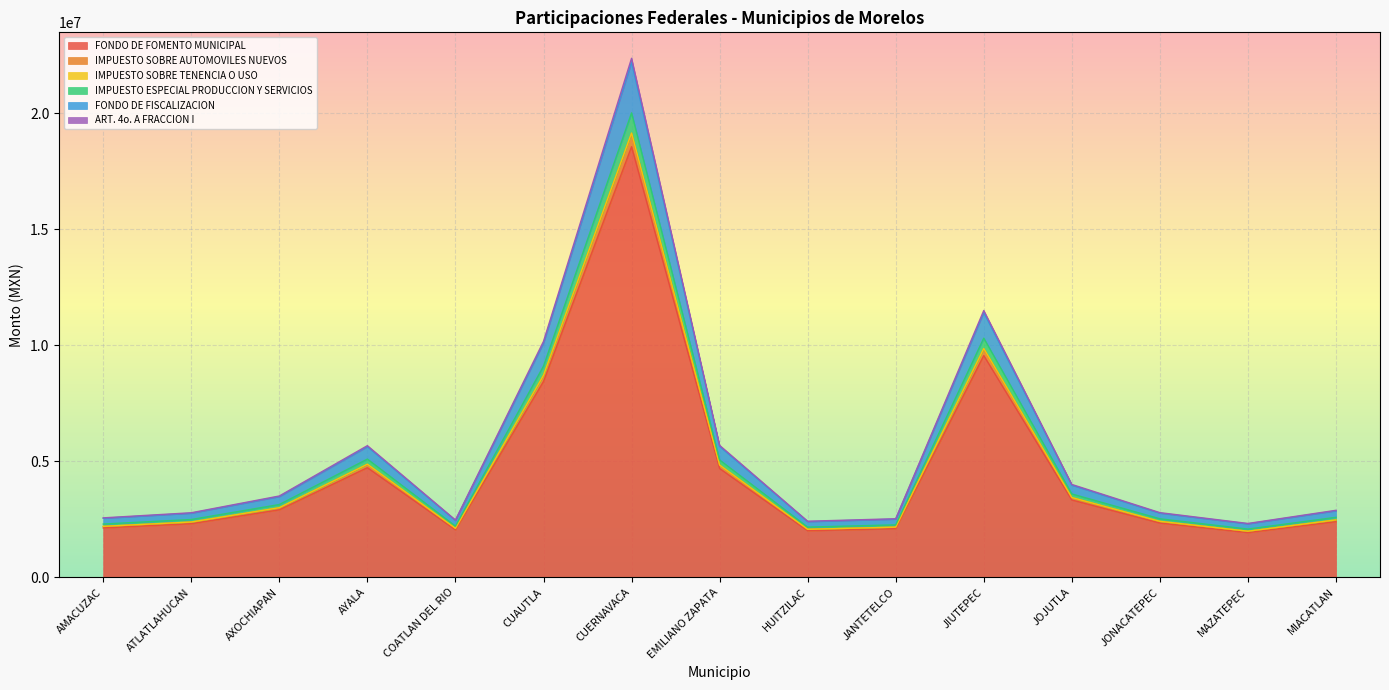

What is the maximum value for FONDO DE FOMENTO MUNICIPAL?

18560066